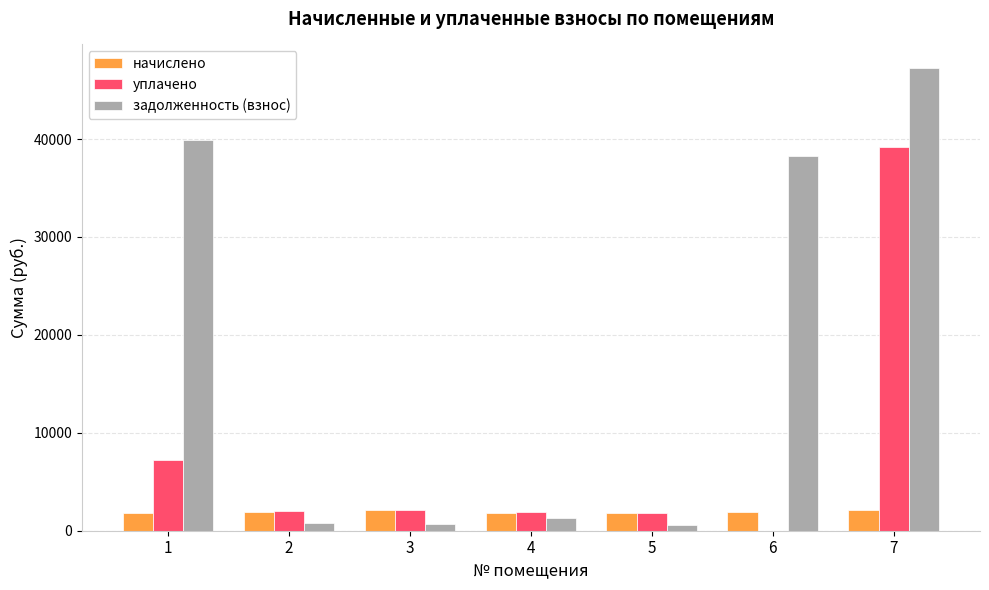

What is the highest value of the начислено series?

2148.3